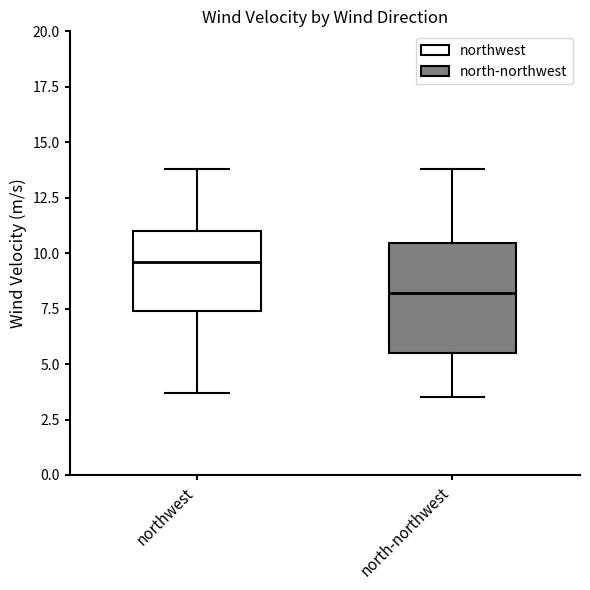

Which box's median line is the lowest?

north-northwest